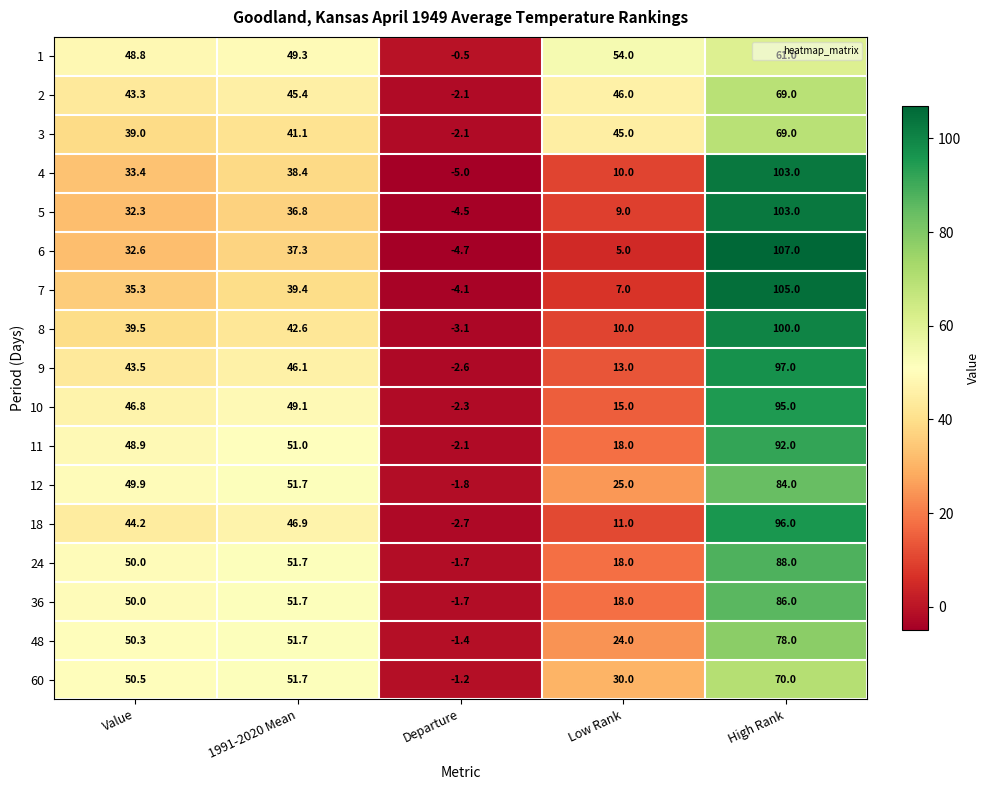

Is it true that 5 equals 103.0 at High Rank?

True